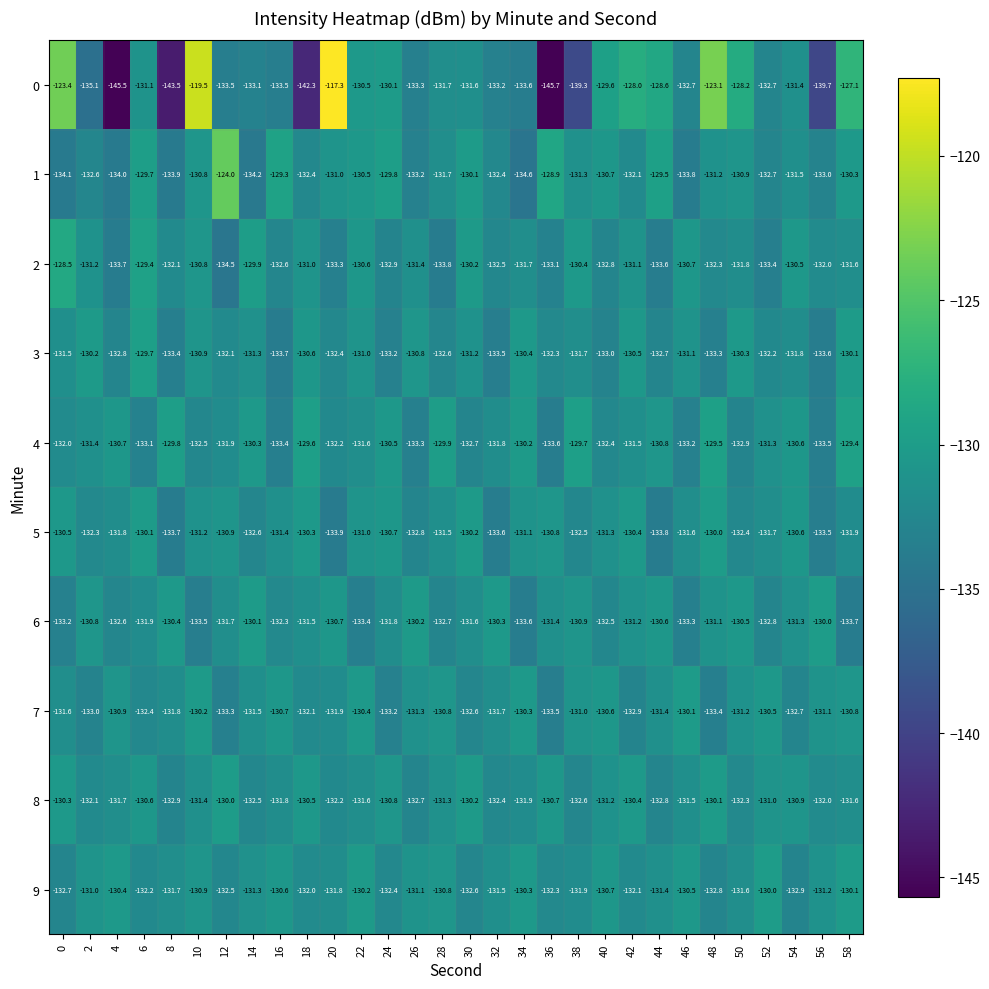

List the labels in order of 9 value, smallest first.

54, 48, 0, 30, 12, 24, 36, 6, 42, 18, 38, 20, 8, 50, 32, 44, 14, 56, 26, 2, 10, 28, 40, 16, 46, 4, 34, 22, 58, 52